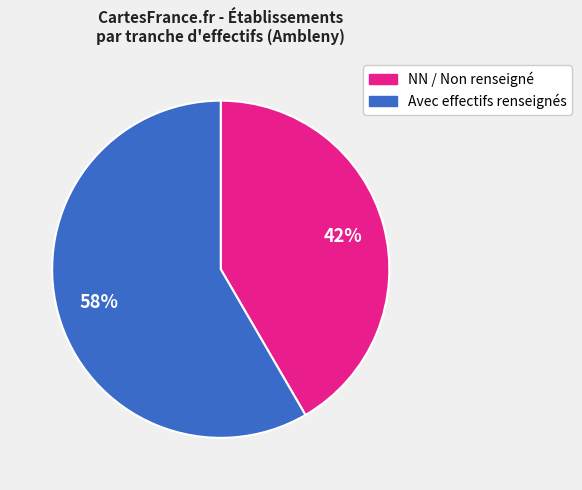

To the nearest percent, what is the average slice percentage?

50%